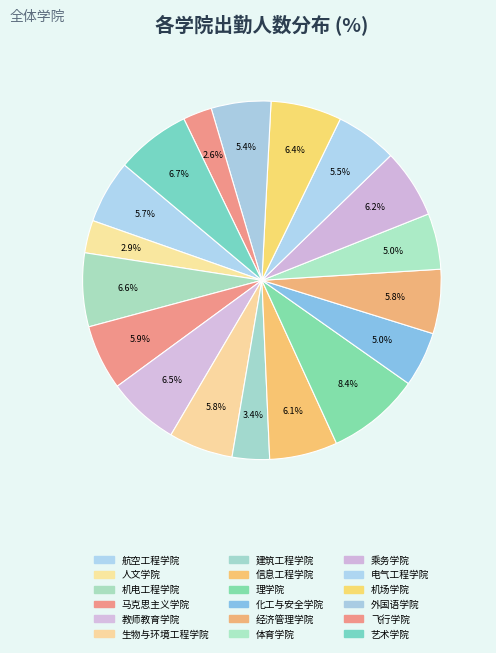

Count the number of slices in the pie.

18